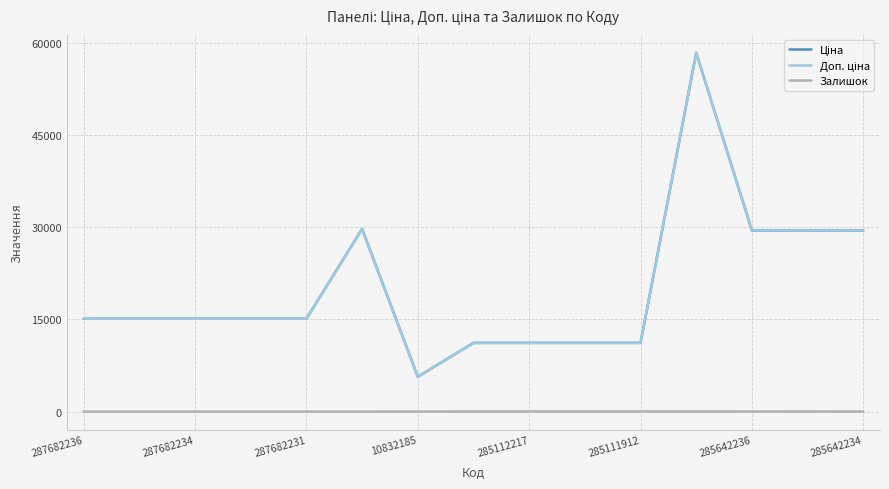

Does the chart display data point markers on the line(s)?

No